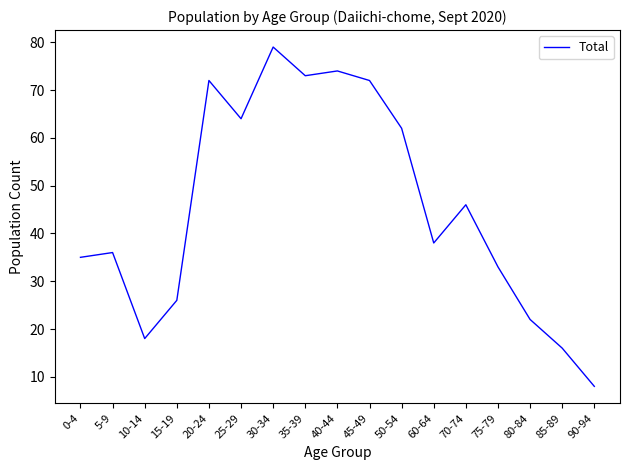

Which category has the lowest value across all series?

90-94